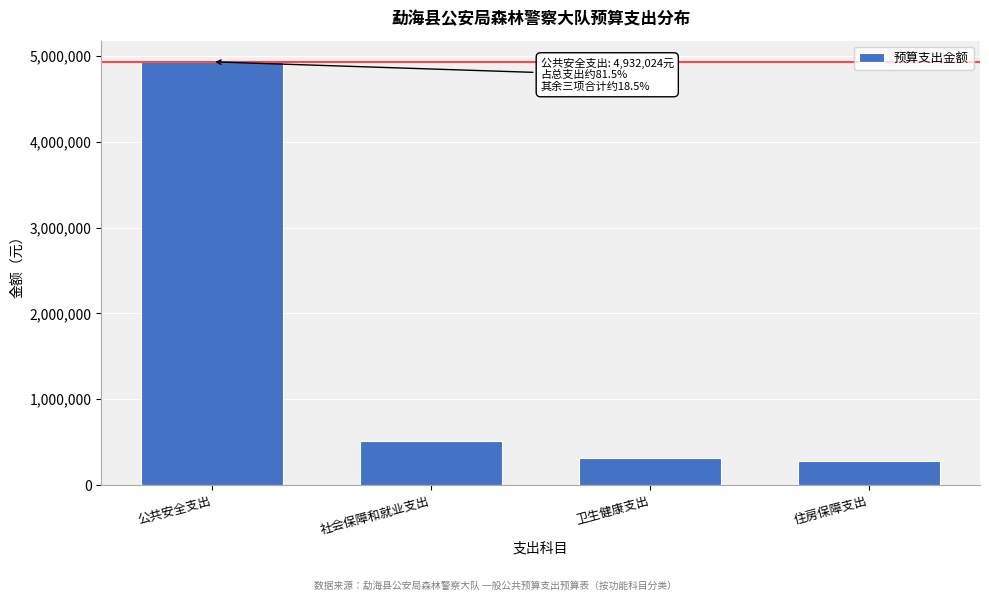

The value at 社会保障和就业支出 is 517561.0. True or false?

True